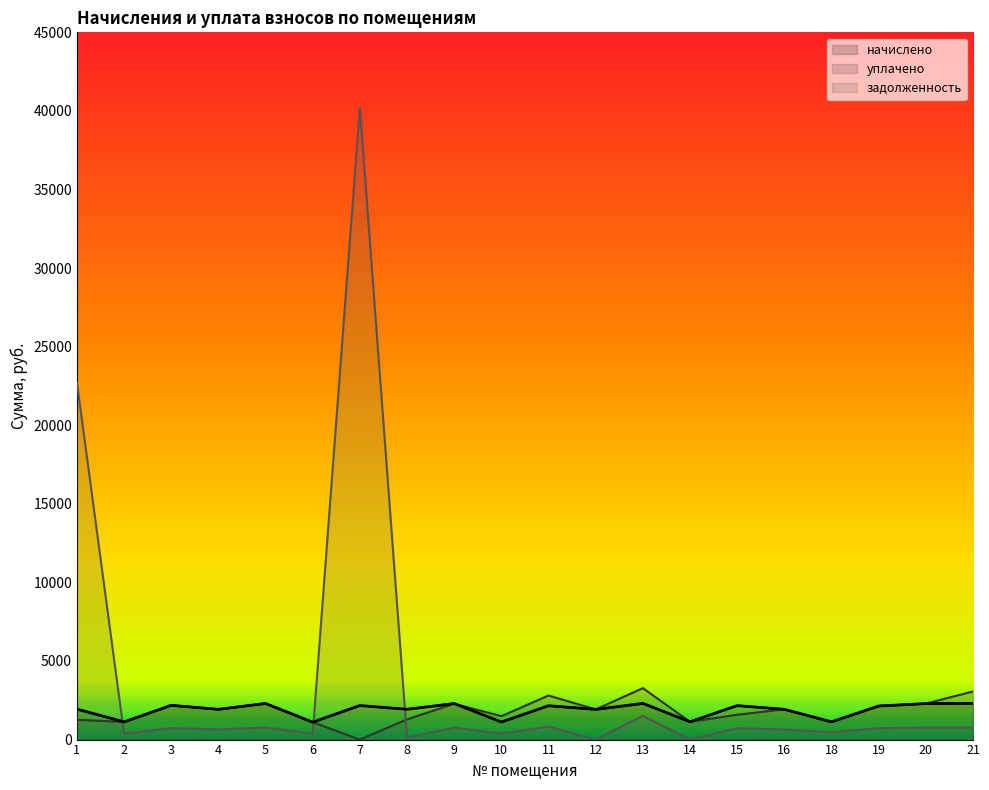

The value of начислено at 18 is 1128.2. True or false?

True